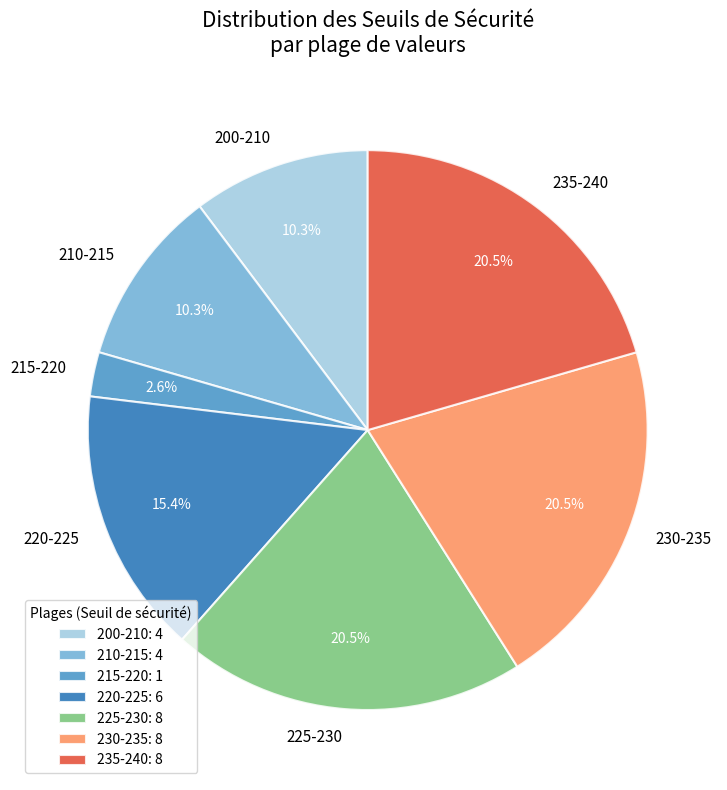

How many segments does this pie chart have?

7